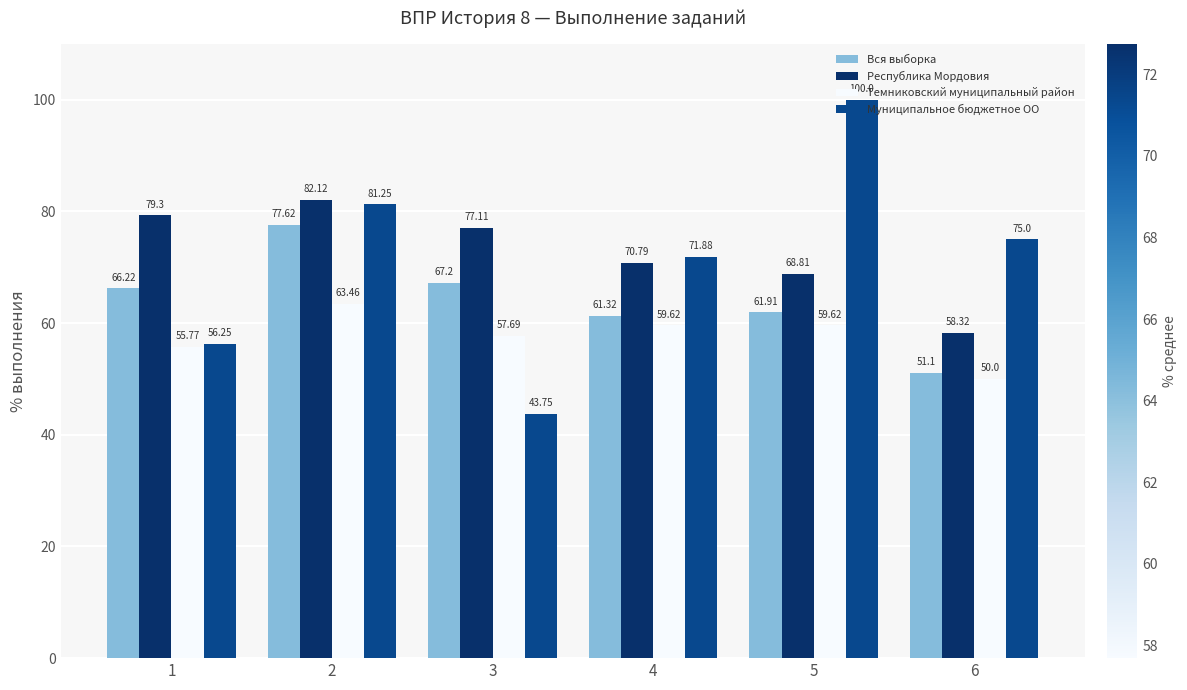

What is the spread (max minus min) of values at 4?

12.3